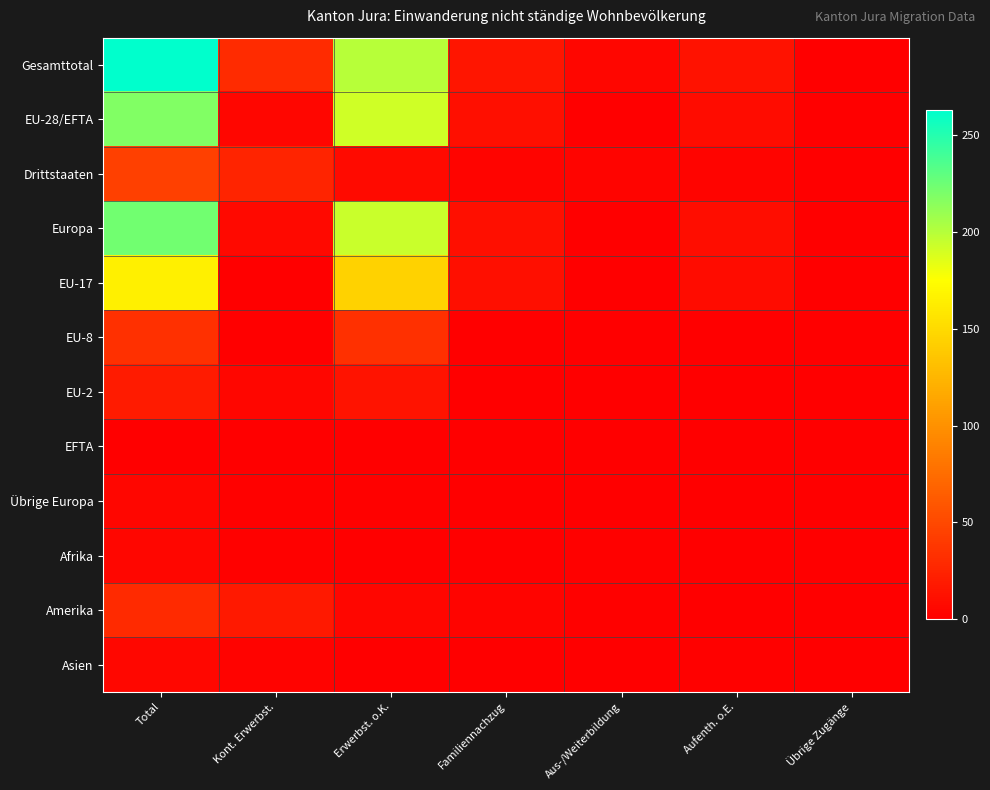

Count the number of data series in this chart.

12